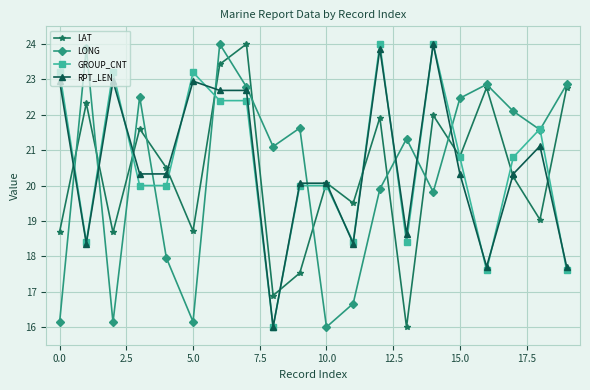

What is the value of the LONG point at the 8th from the left?

22.8